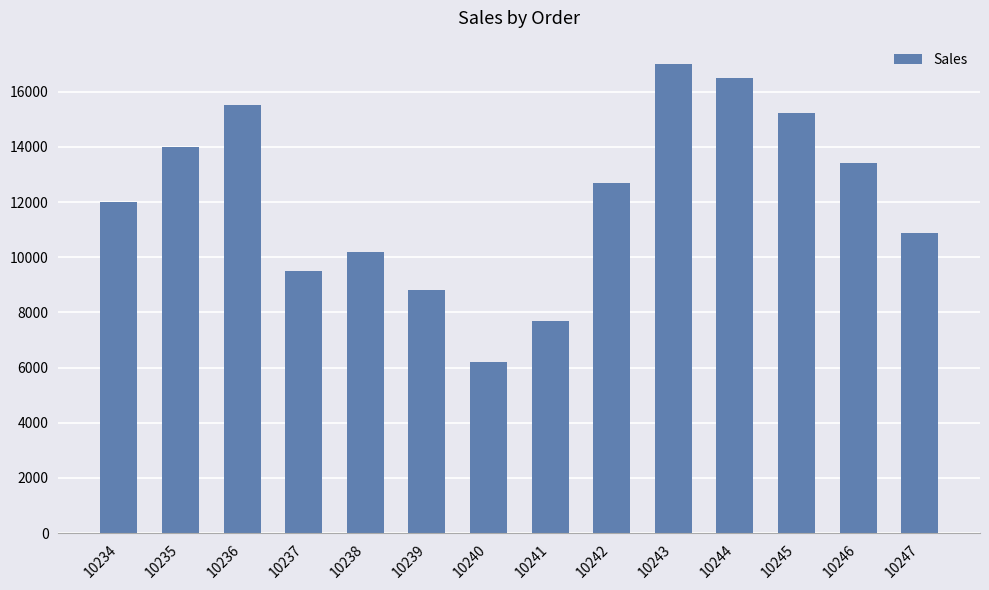

List the labels in order of value, largest first.

10243, 10244, 10236, 10245, 10235, 10246, 10242, 10234, 10247, 10238, 10237, 10239, 10241, 10240